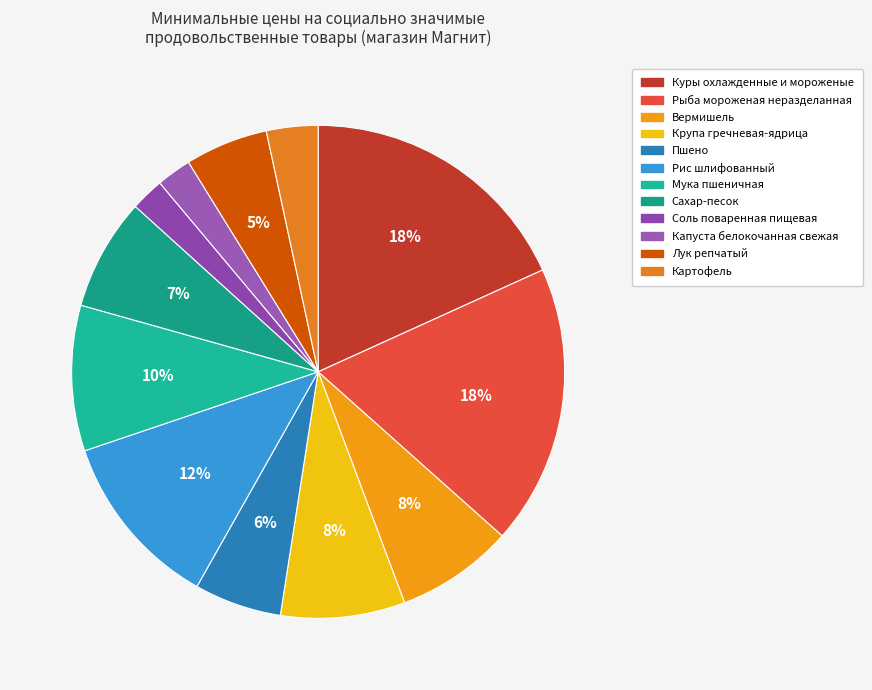

Is there a majority slice in this chart?

No